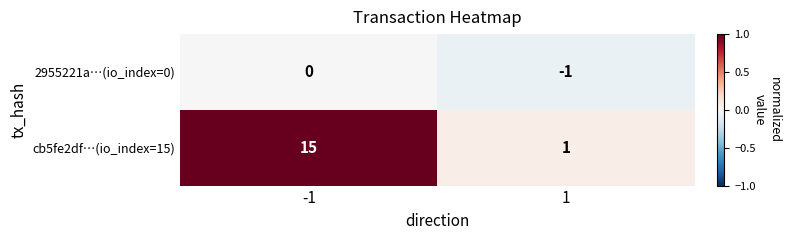

Count the number of data series in this chart.

2